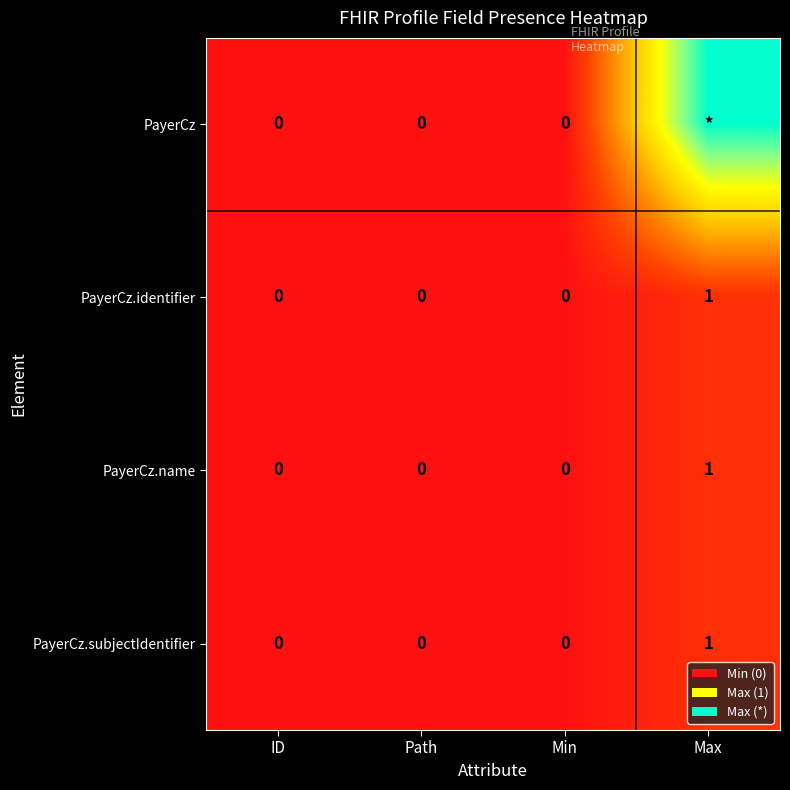

At which label does PayerCz.identifier reach its peak?

Max